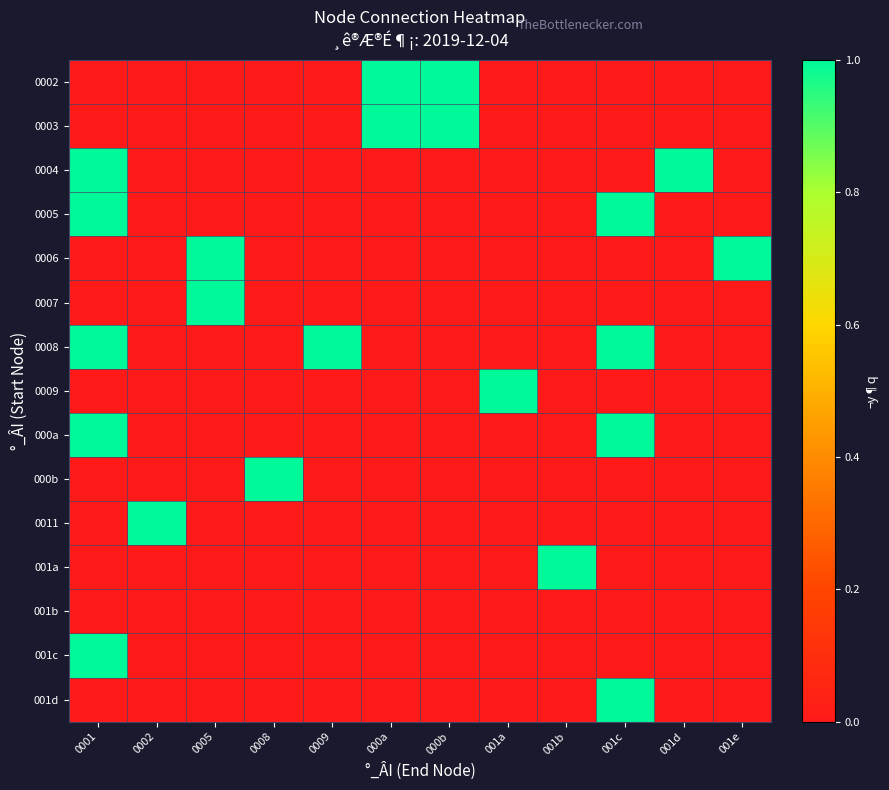

How many data points does each series have?

12